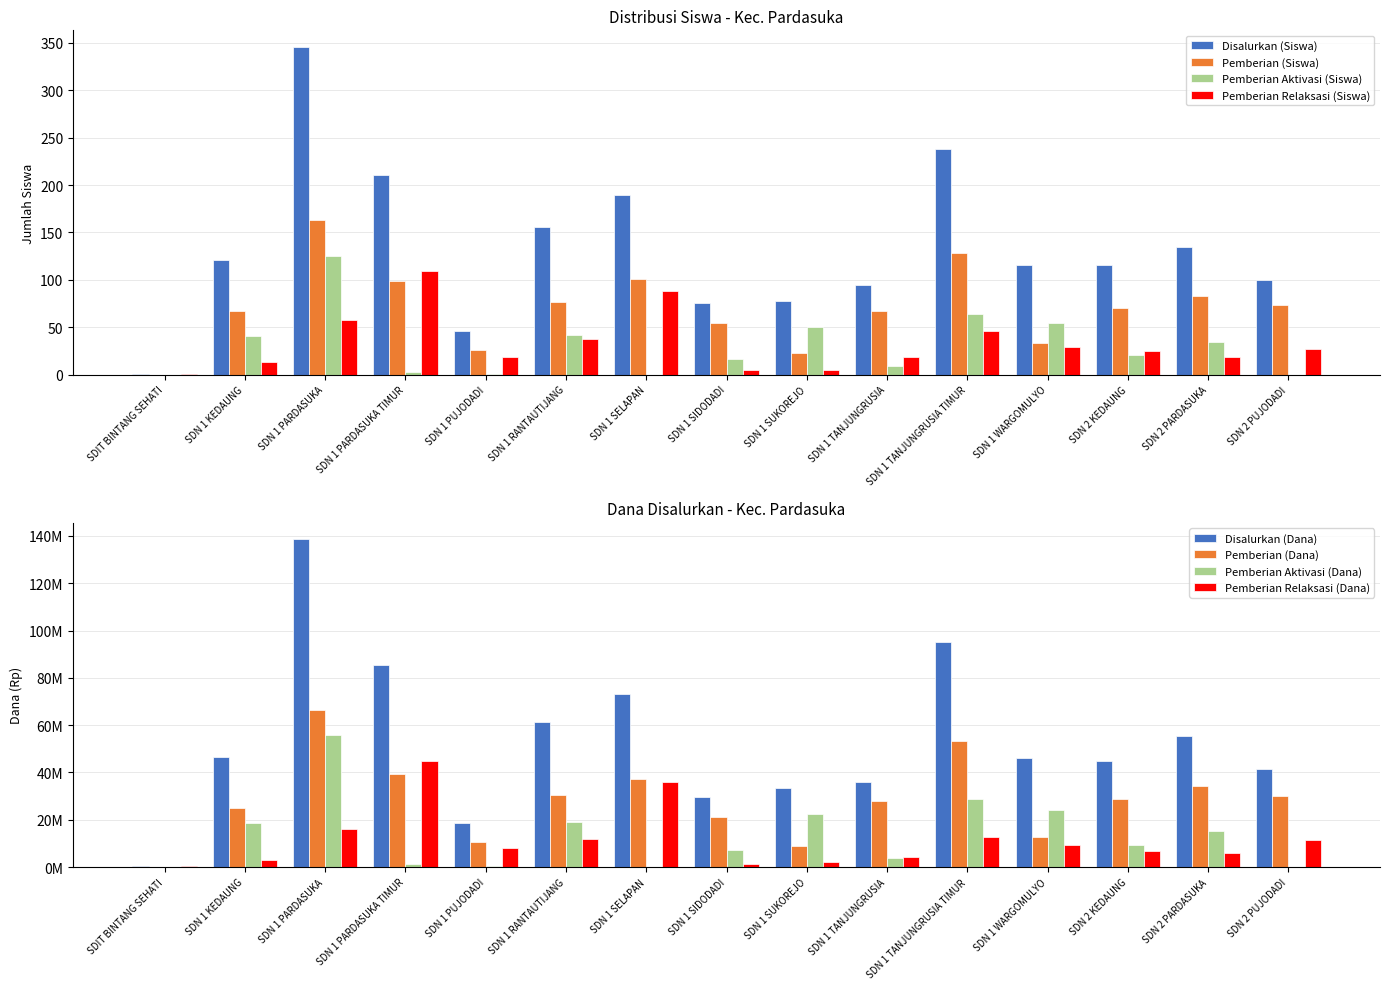

What is the label of the 1st bar from the left?

SDIT BINTANG SEHATI